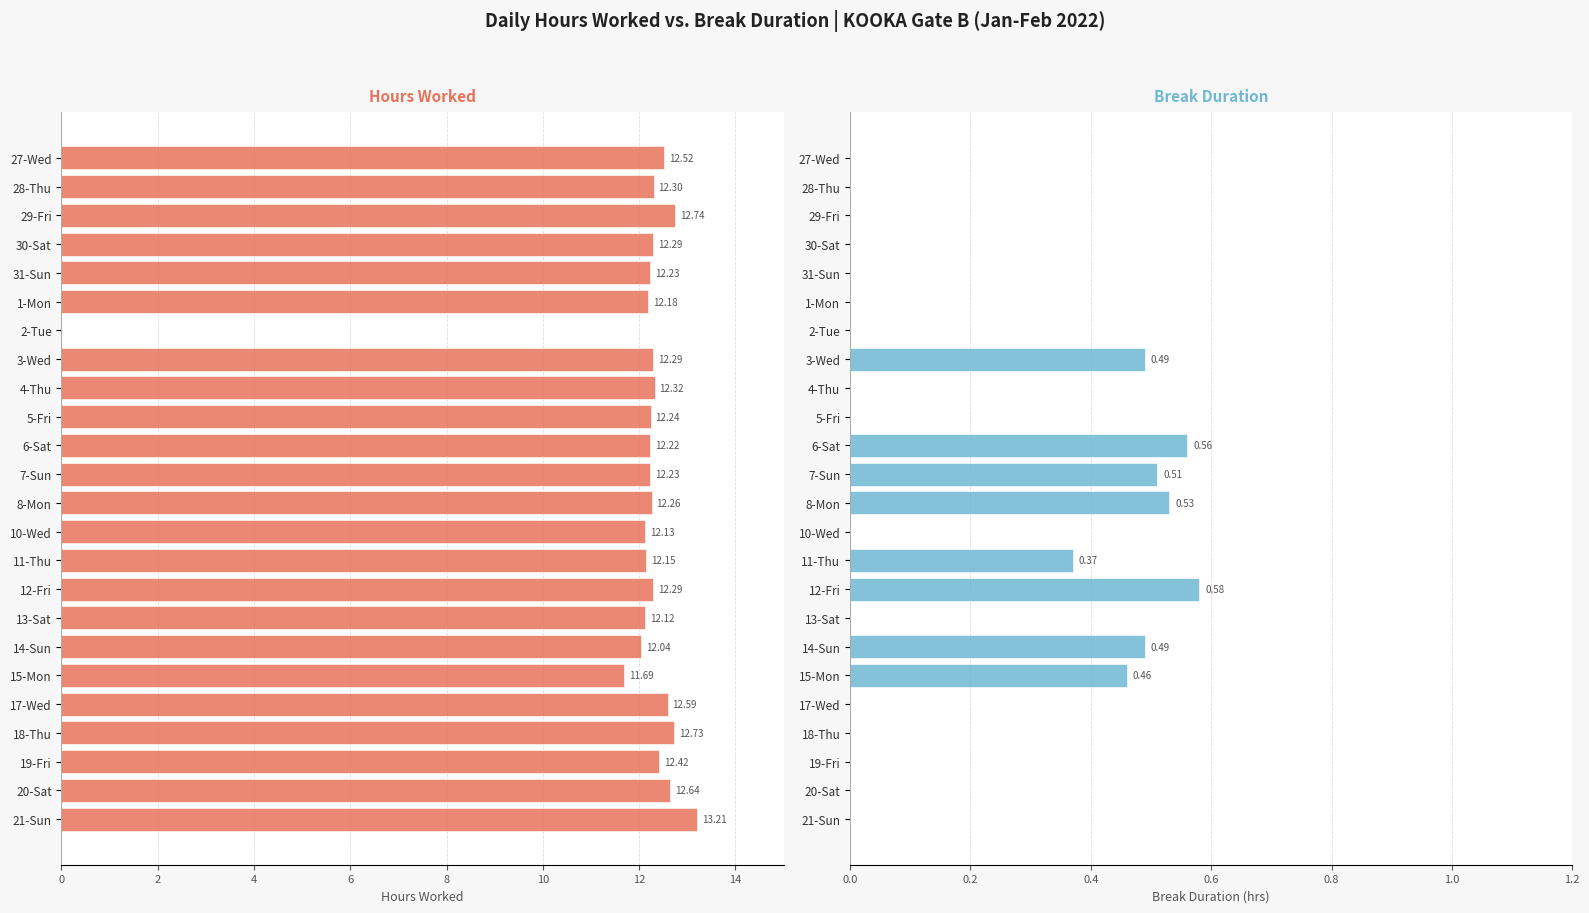

Which series changed the most between 4-Thu and 17-Wed?

Hours Worked